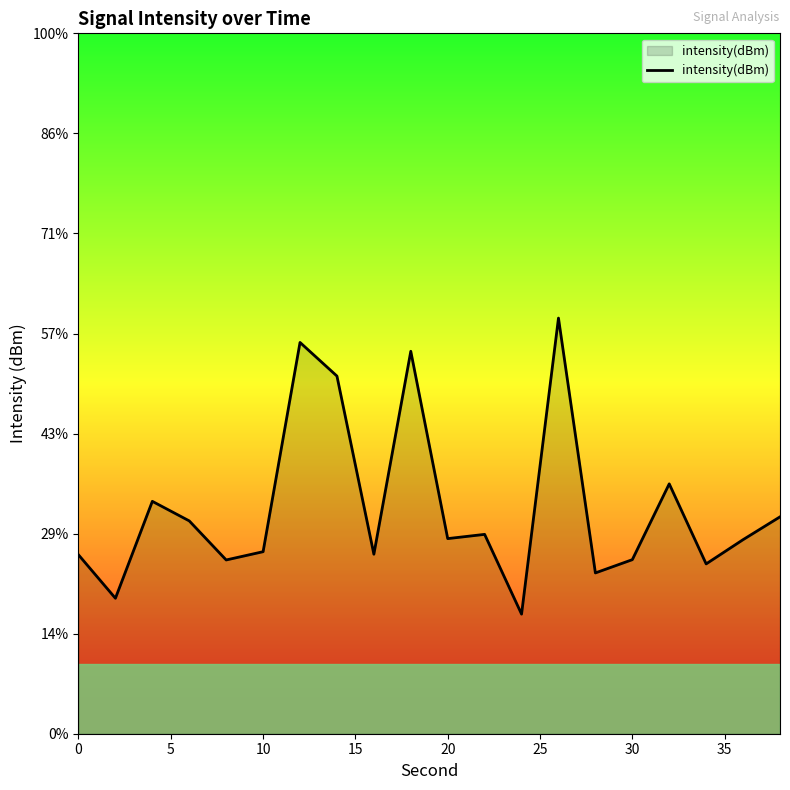

What is the value of the 3rd point from the left?

-123.4